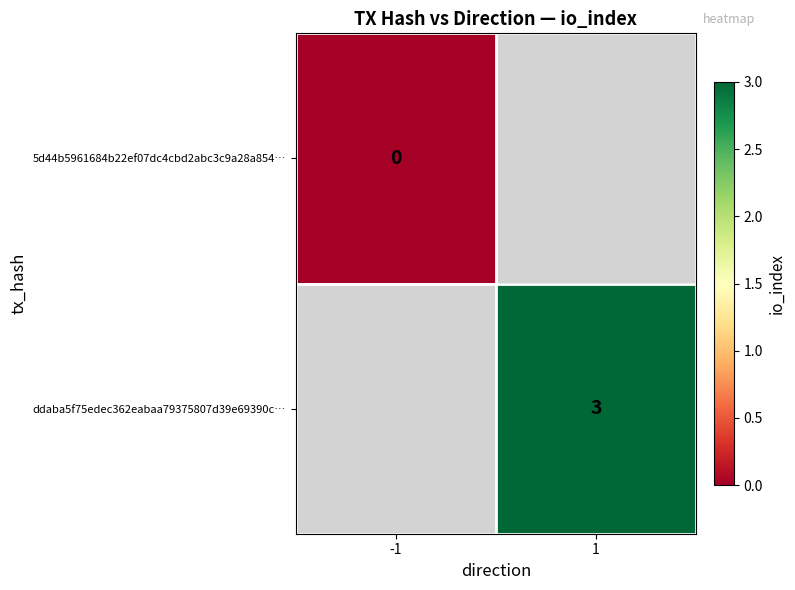

Which label corresponds to the largest value in the chart?

1